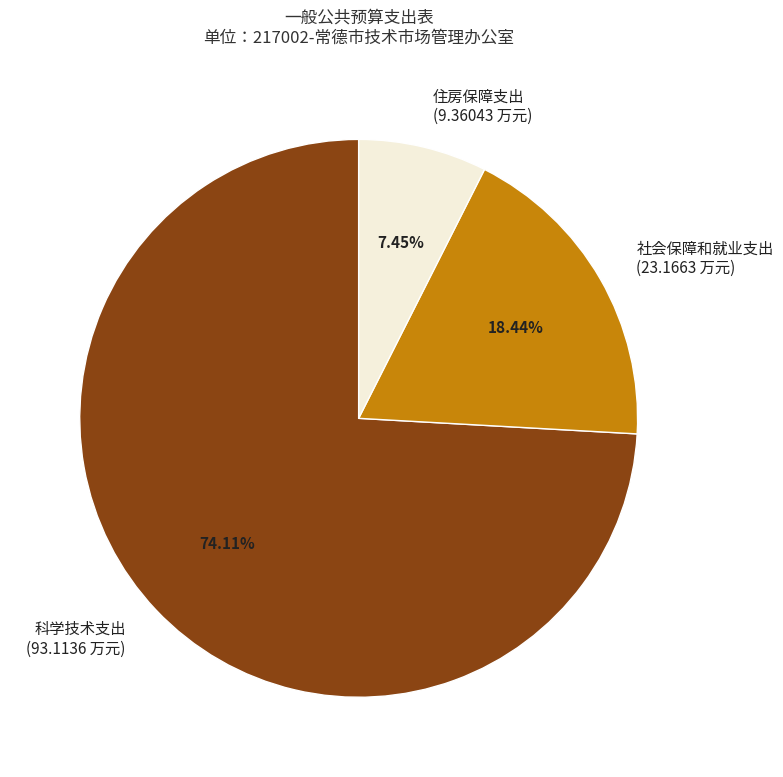

Combined, what portion of the pie is 科学技术支出 and 住房保障支出?

81.6%